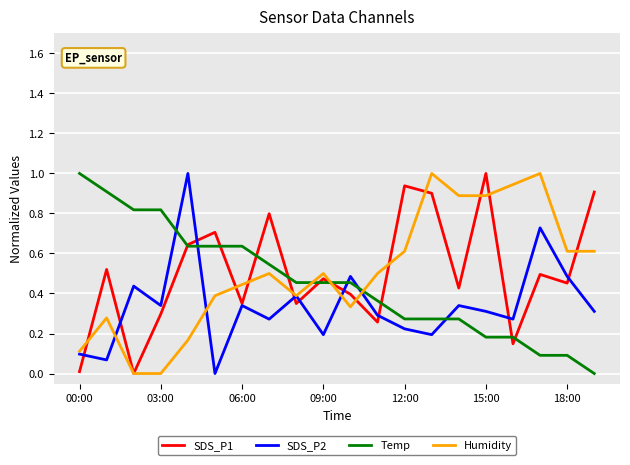

After their last crossing, which series has the higher values: Humidity or Temp?

Humidity